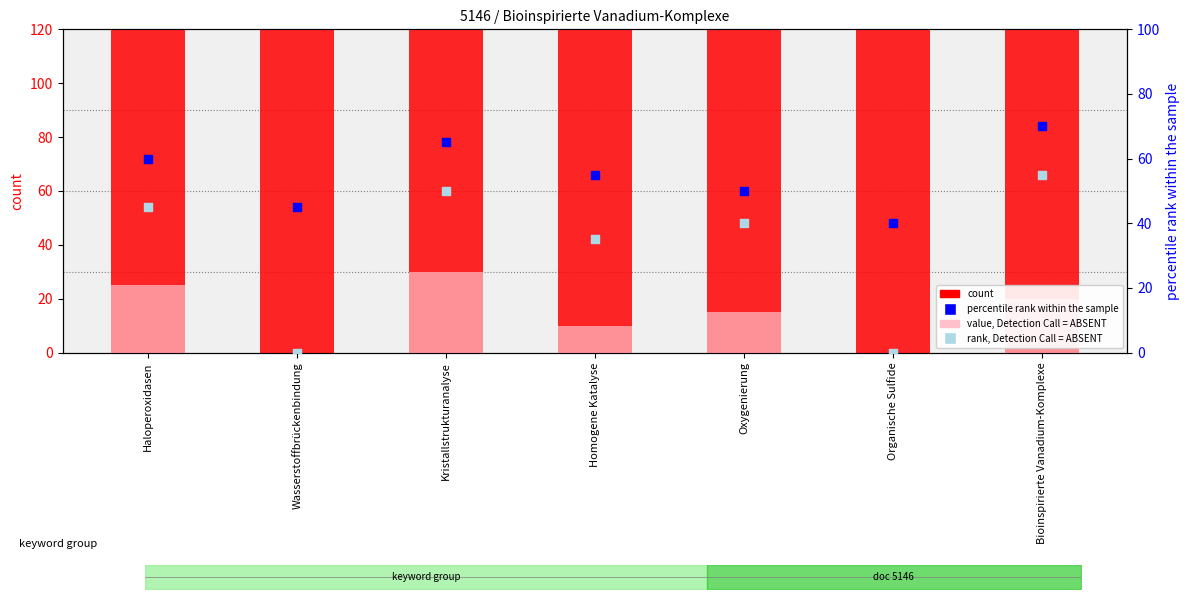

Which series has the largest total across all categories?

count